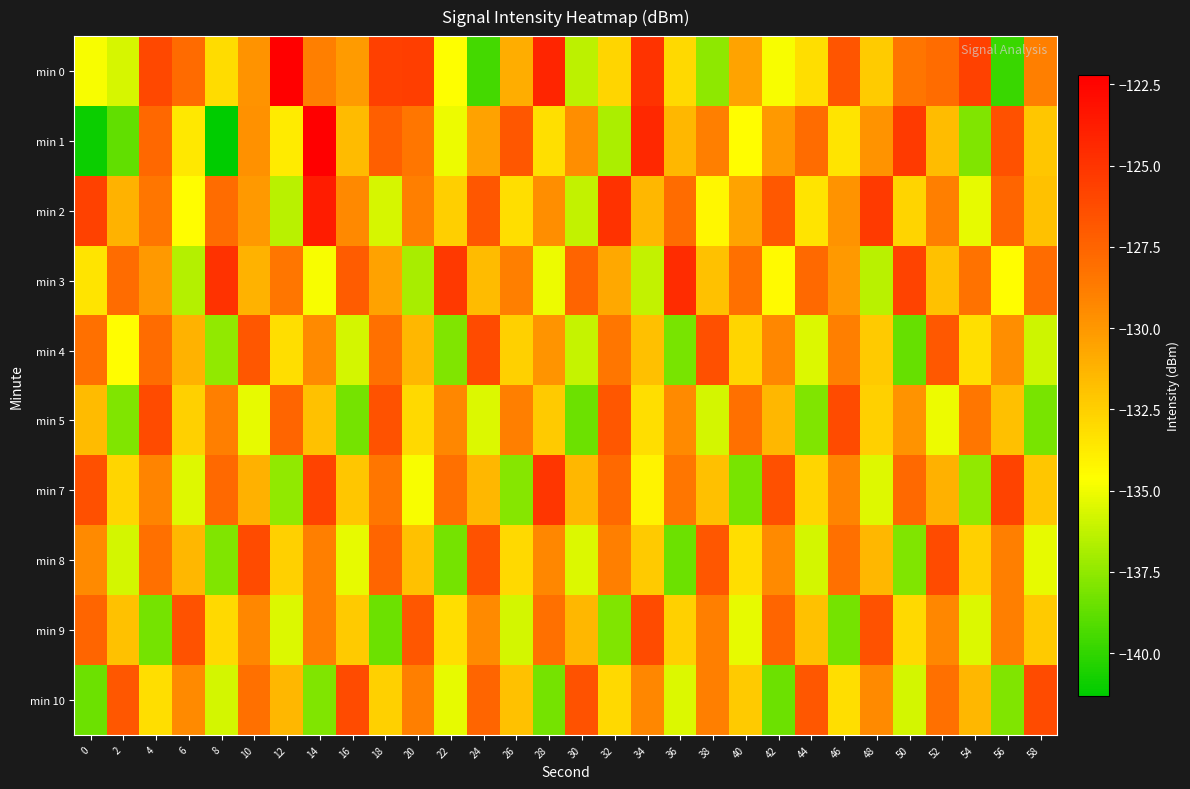

Which series has the widest spread of values?

min 1